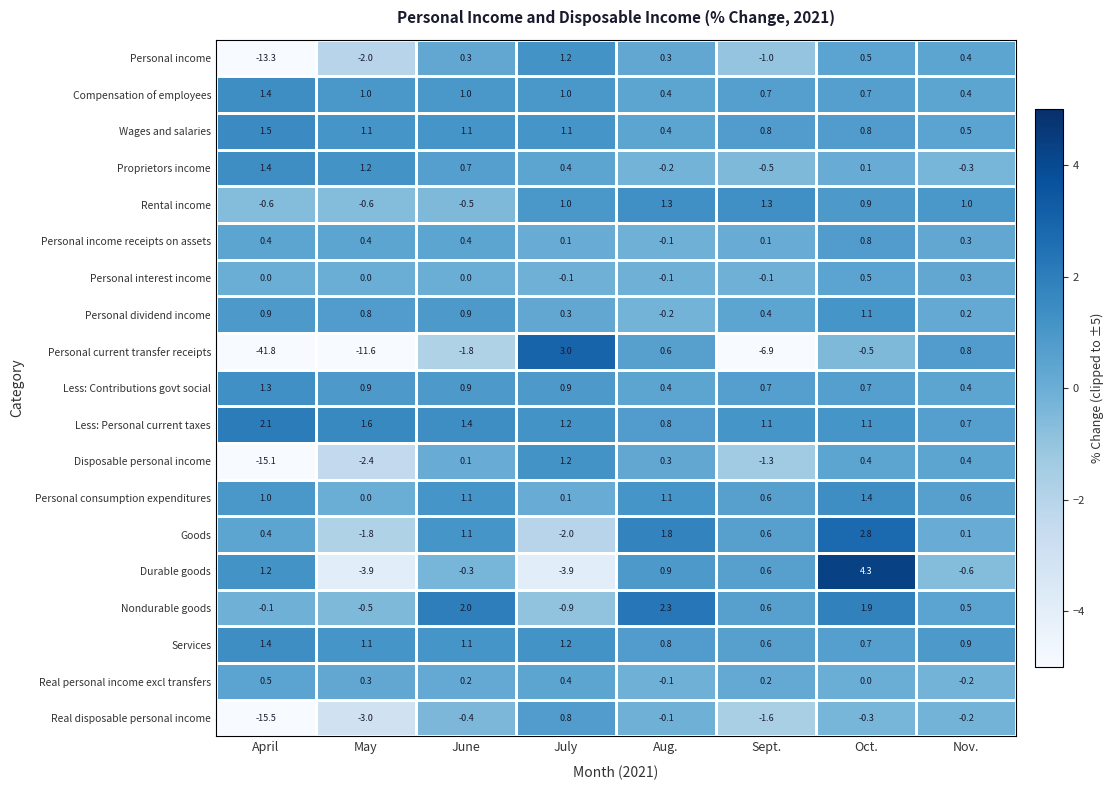

What is the sum of all Personal interest income values?

0.5